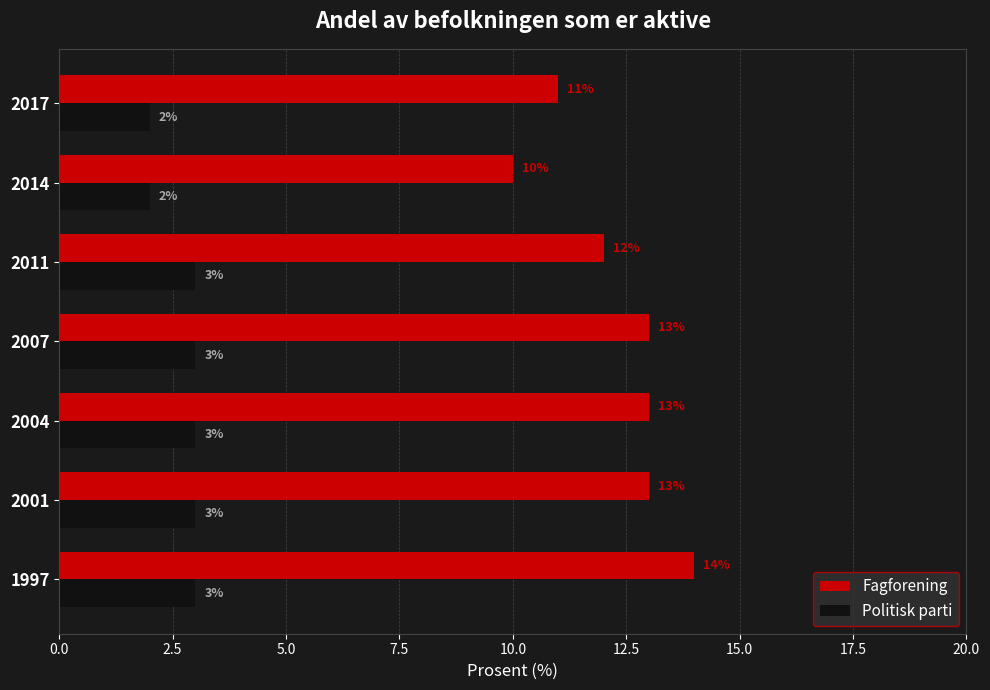

What is the maximum value for Politisk parti?

3